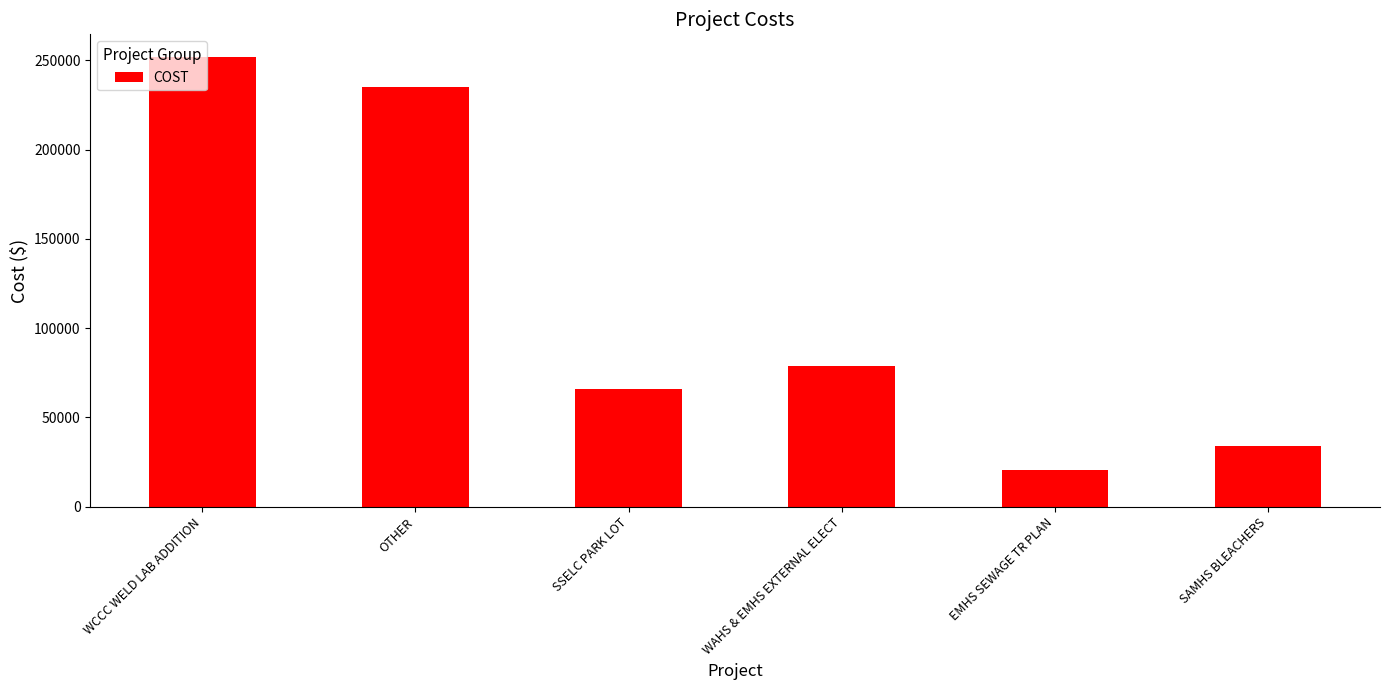

What is the ratio of the value at WAHS & EMHS EXTERNAL ELECT to the value at WCCC WELD LAB ADDITION?

0.3